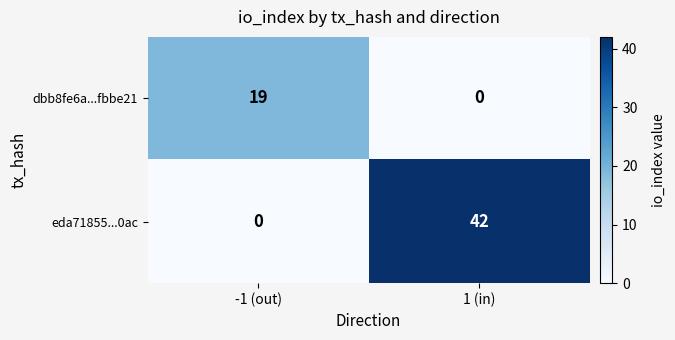

Reading left to right, transcribe all the data shown in this chart.

dbb8fe6a...fbbe21: -1 (out)=19	1 (in)=0
eda71855...0ac: -1 (out)=0	1 (in)=42